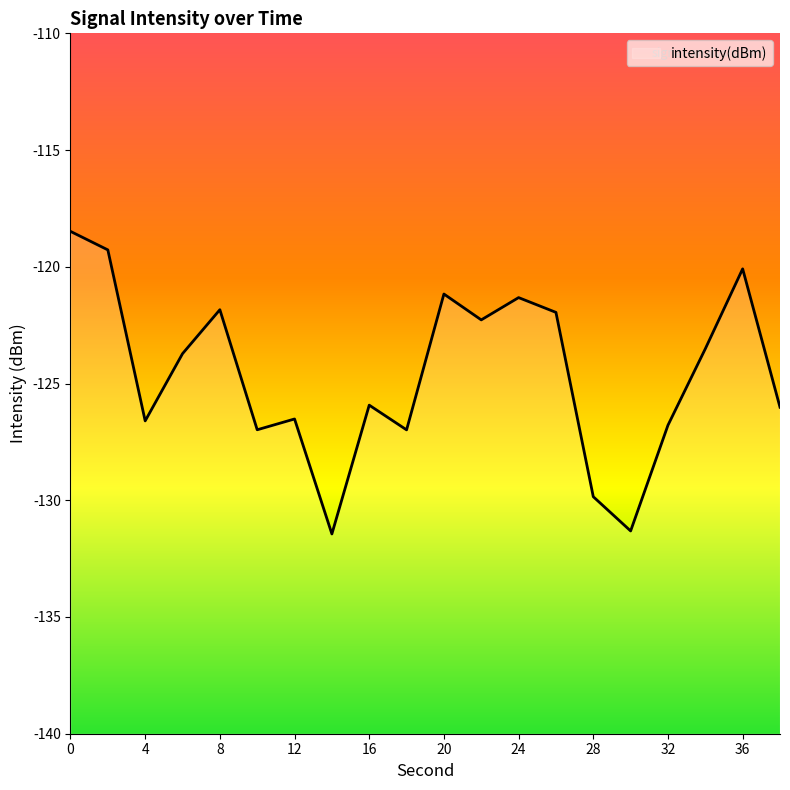

What is the change in value from 4 to 20?

+5.4